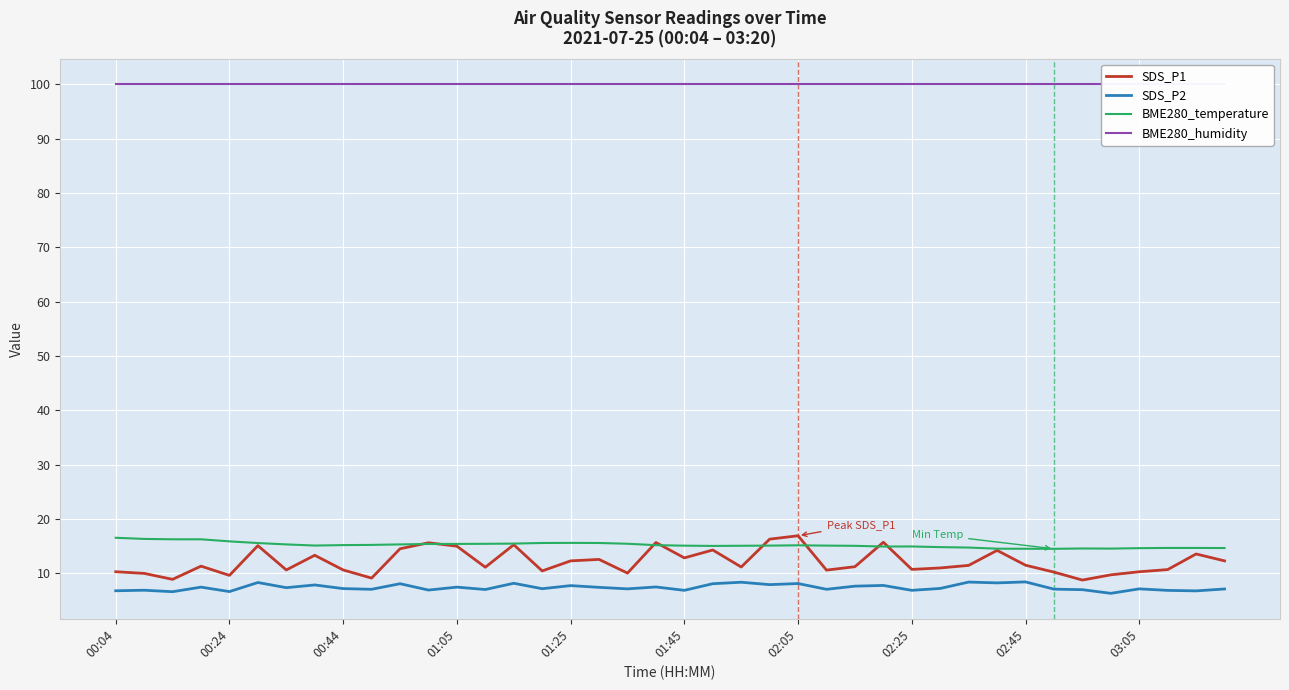

The value of SDS_P1 at 01:05 is 24.2. True or false?

False